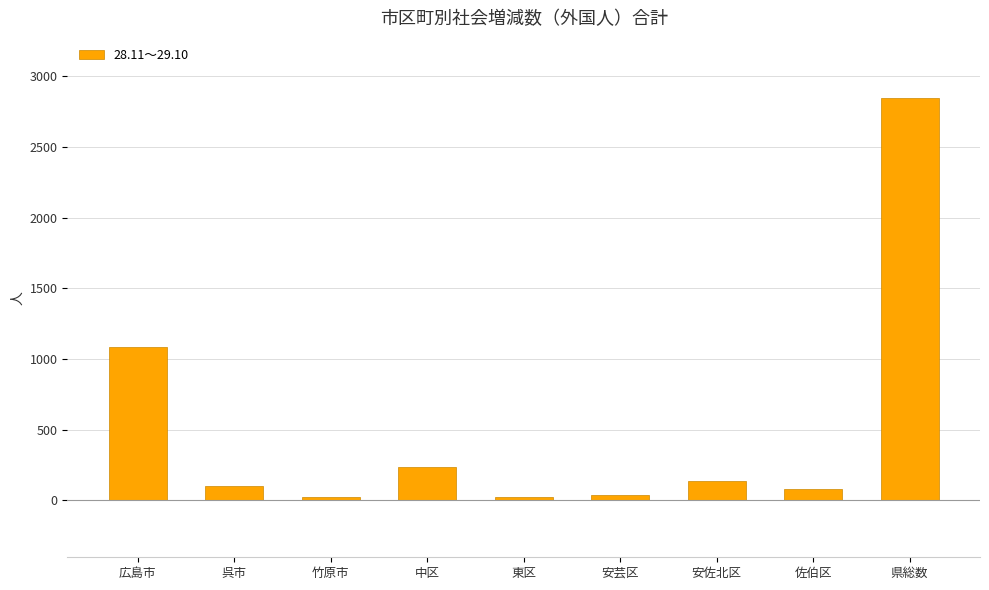

Between 東区 and 佐伯区, which is larger?

佐伯区